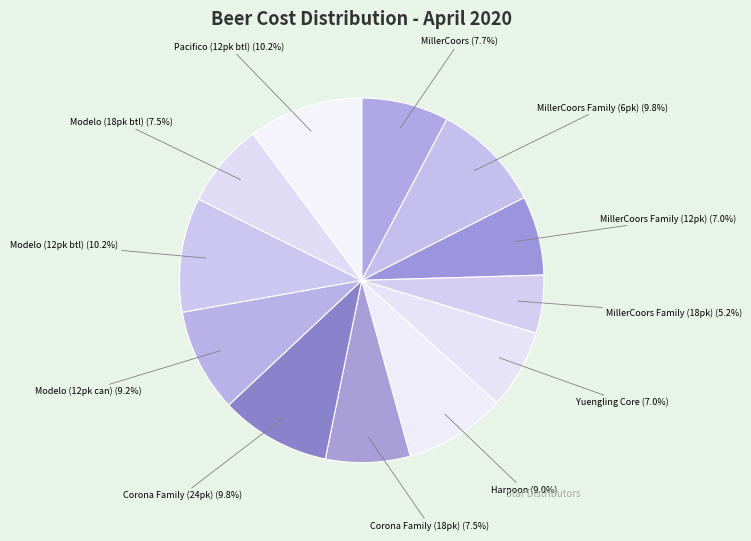

Approximately how many times larger is the value at Modelo (12pk can) compared to Corona Family (18pk)?

1.2